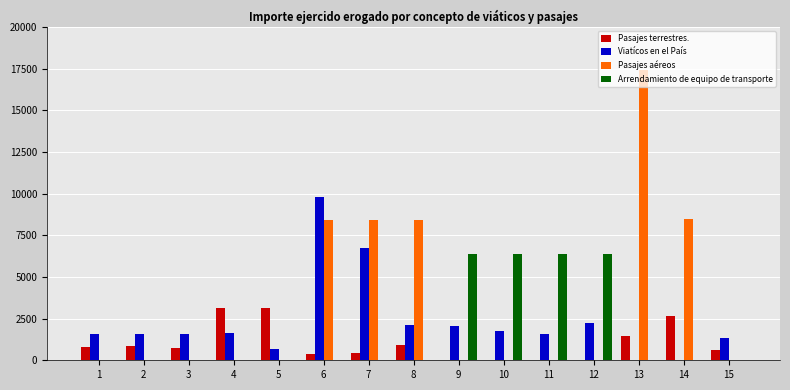

The value of Pasajes aéreos at 9 is 0.0. True or false?

True